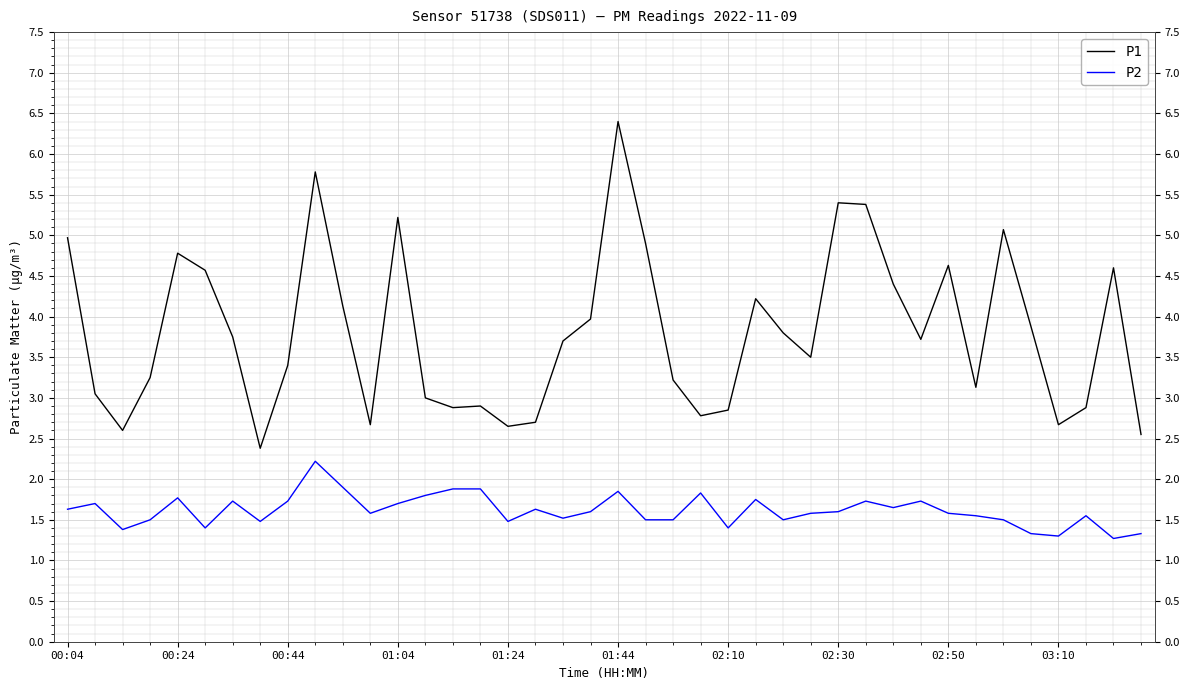

True or false: P2 and P1 intersect in this chart.

False